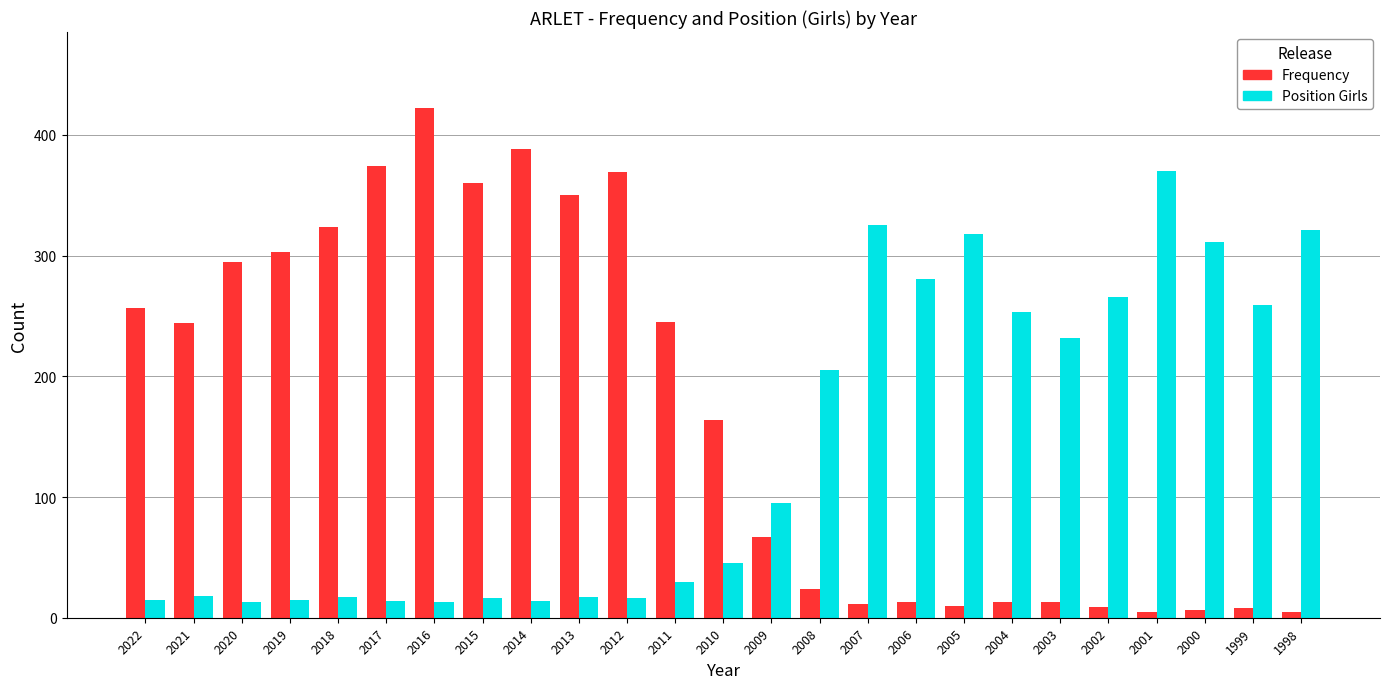

Is the value of Frequency at 2009 greater than the value of Position Girls at 2015?

Yes